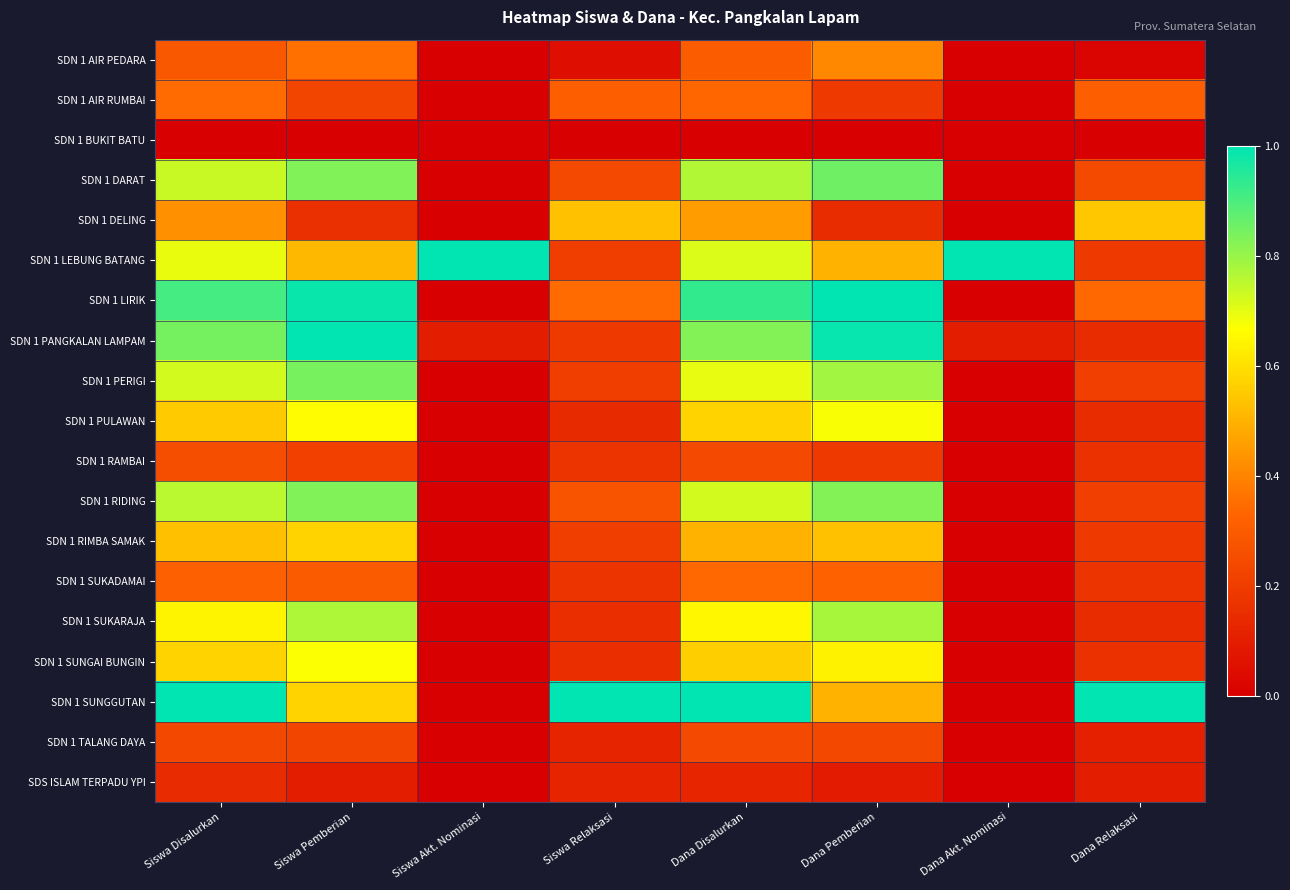

What is the spread (max minus min) of values at Dana Relaksasi?

1.0